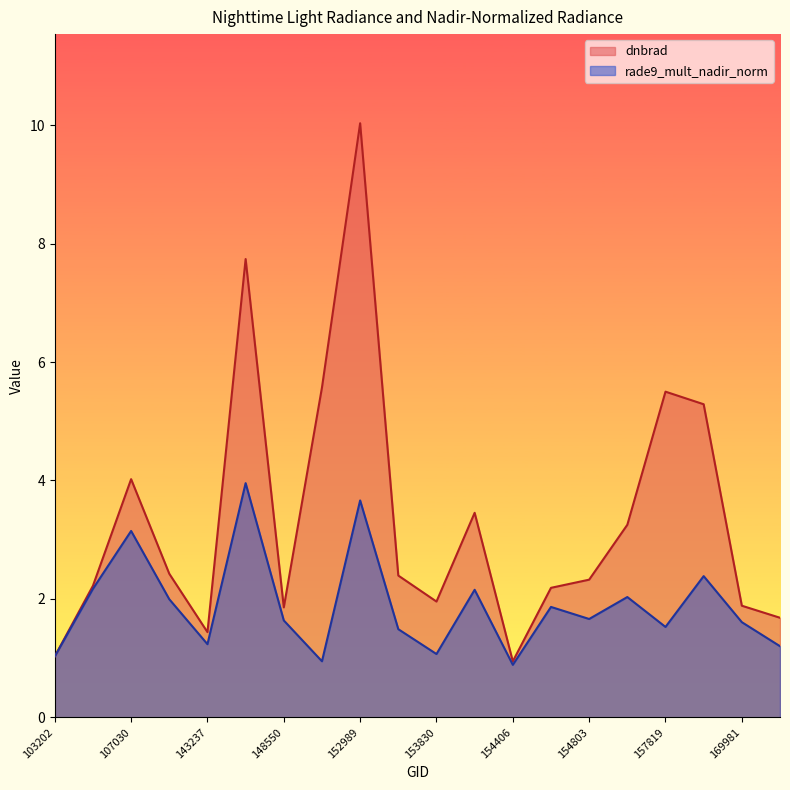

What is the value of the rade9_mult_nadir_norm point at the 14th from the left?

1.9